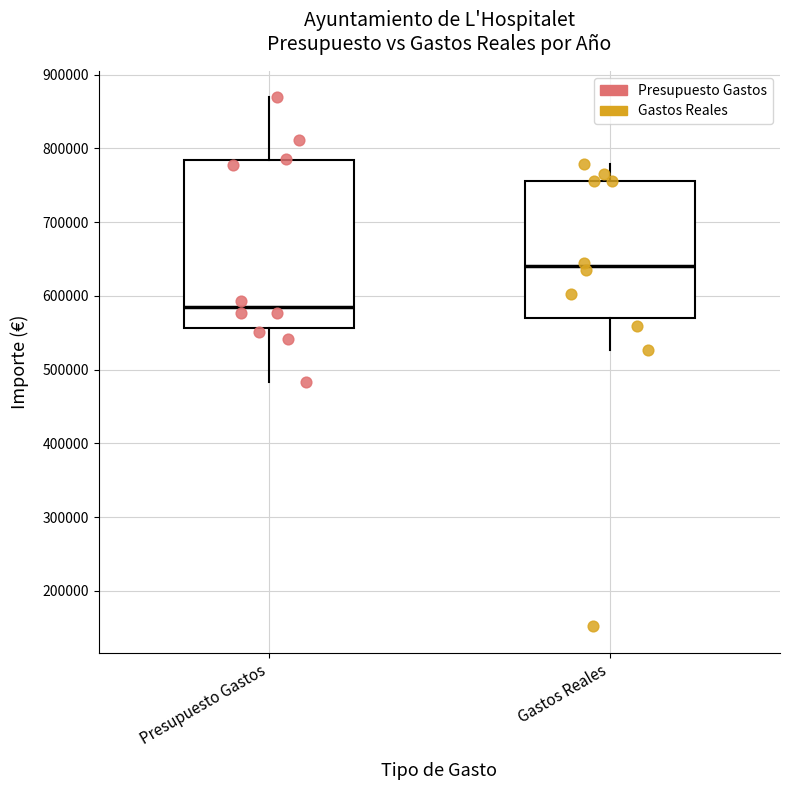

Which box's median line is the highest?

Gastos Reales